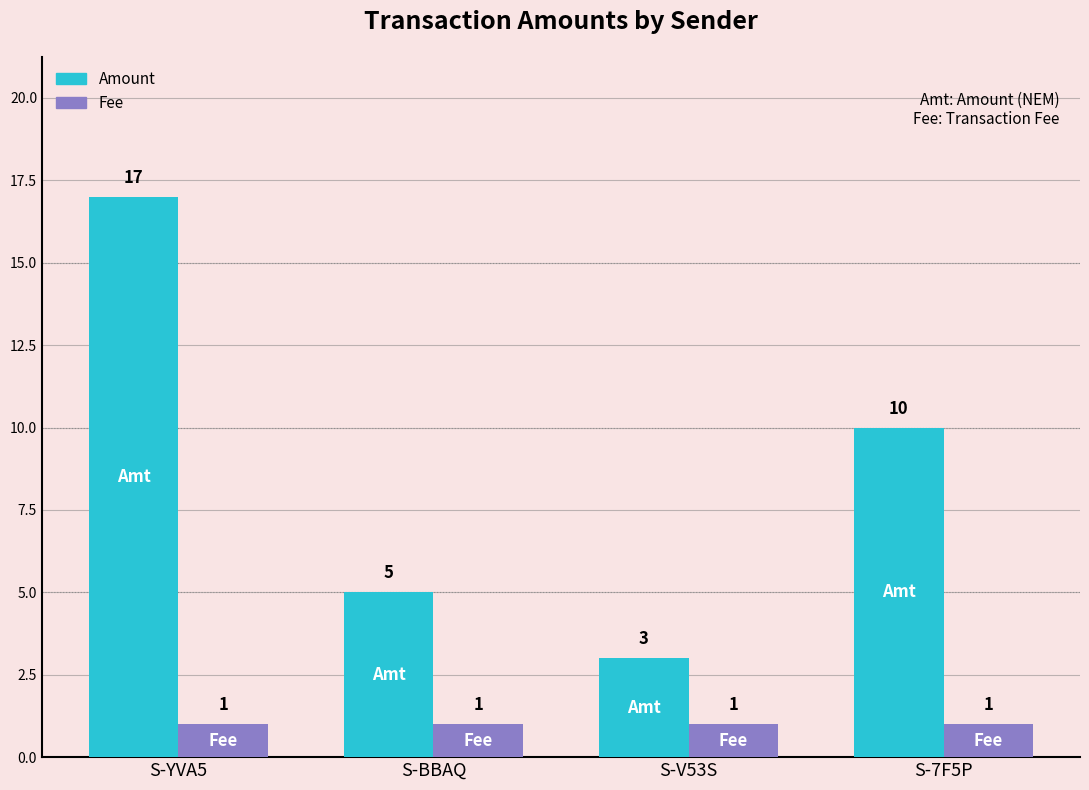

Which series changed the most between S-YVA5 and S-7F5P?

Amount